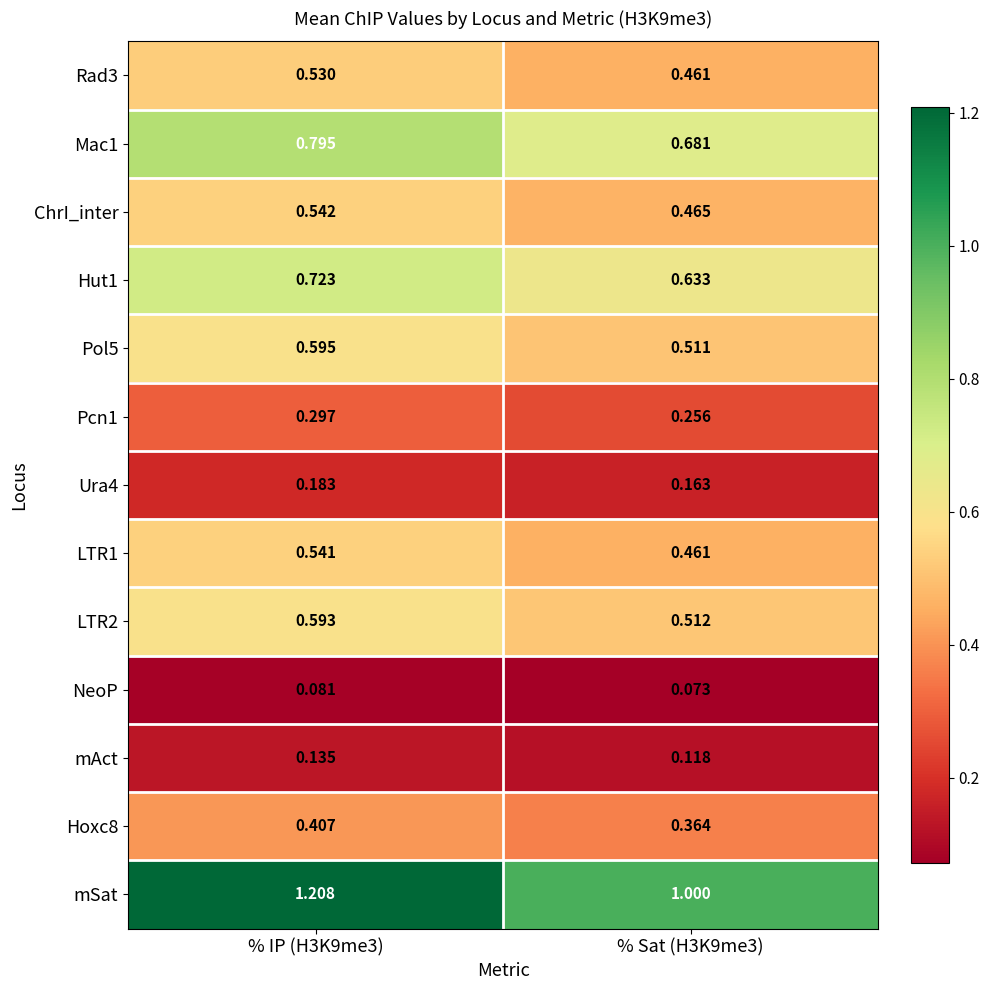

Which series changed the most between % IP (H3K9me3) and % Sat (H3K9me3)?

mSat